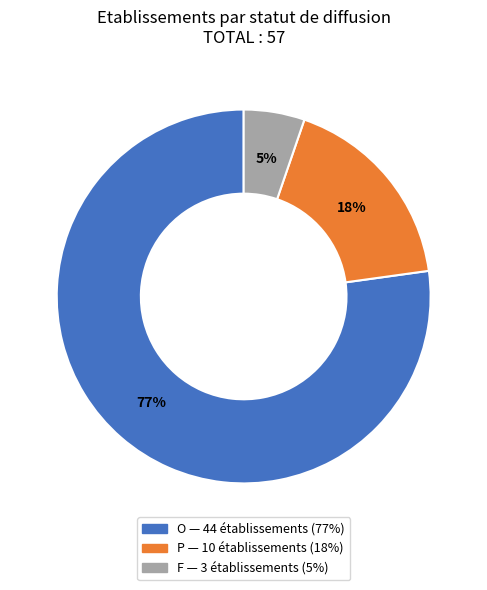

Is the sum of F and P greater than half?

No